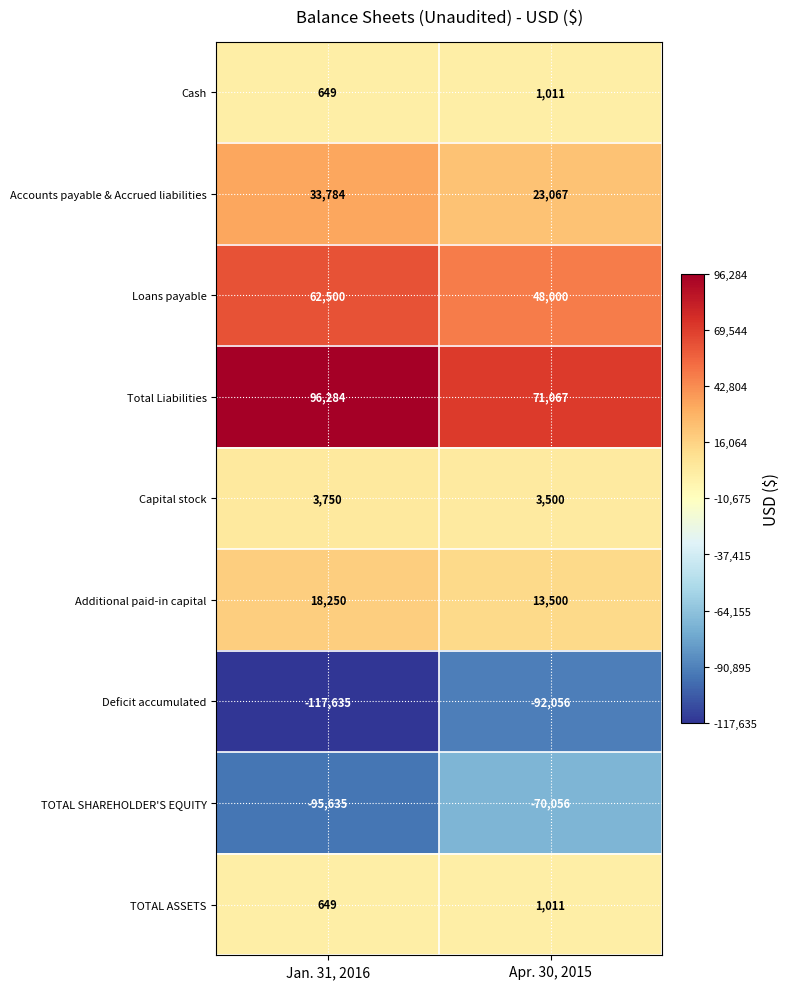

Rank the categories by TOTAL ASSETS value from highest to lowest.

Apr. 30, 2015, Jan. 31, 2016